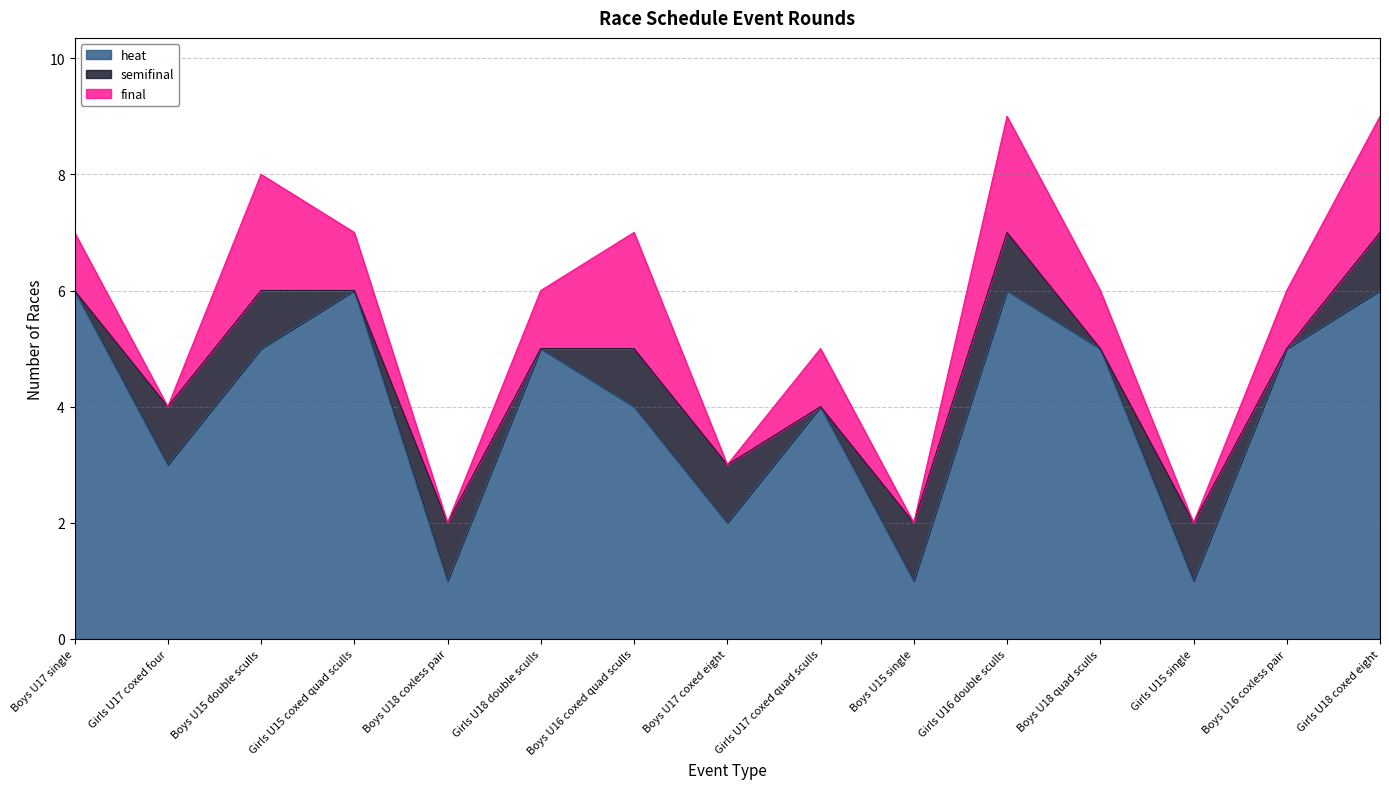

How many values in the final series are below 1?

5